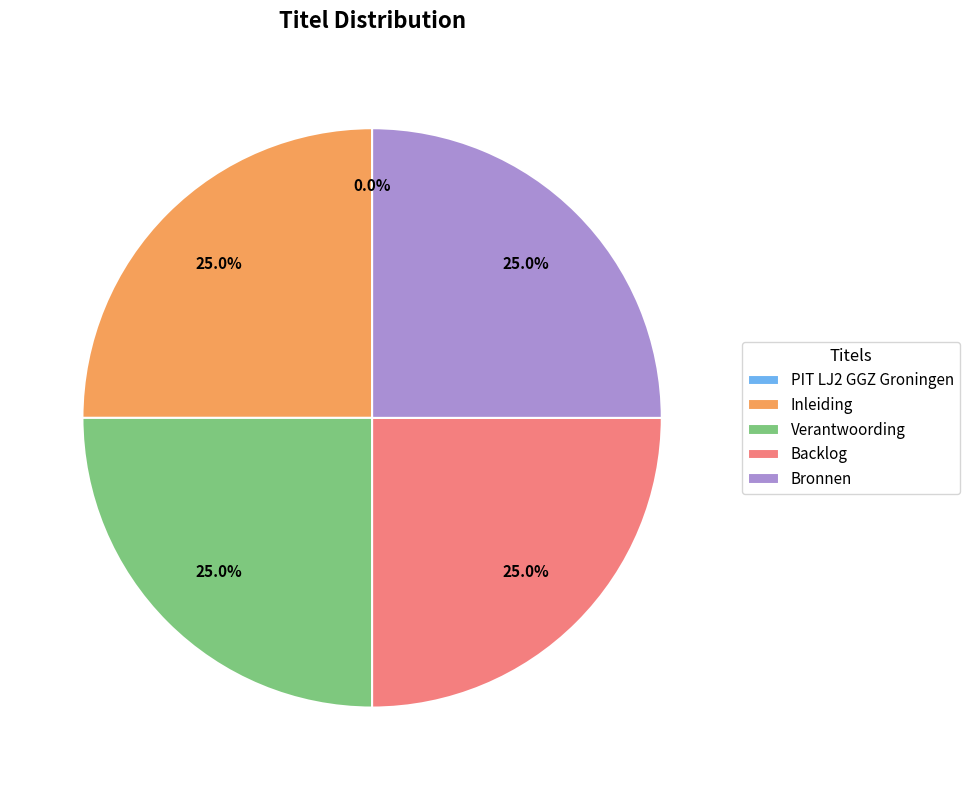

Is Verantwoording the majority of the pie?

No